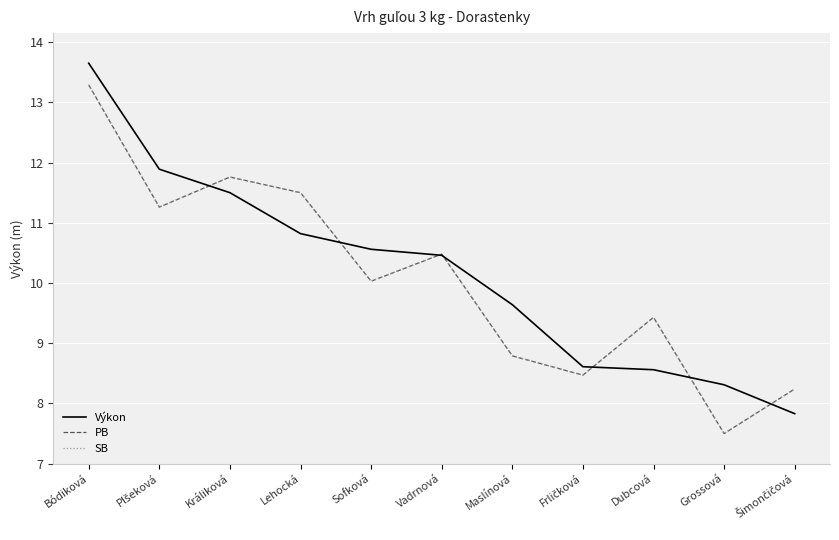

In PB, how many points are higher than both neighbors (excluding endpoints)?

3